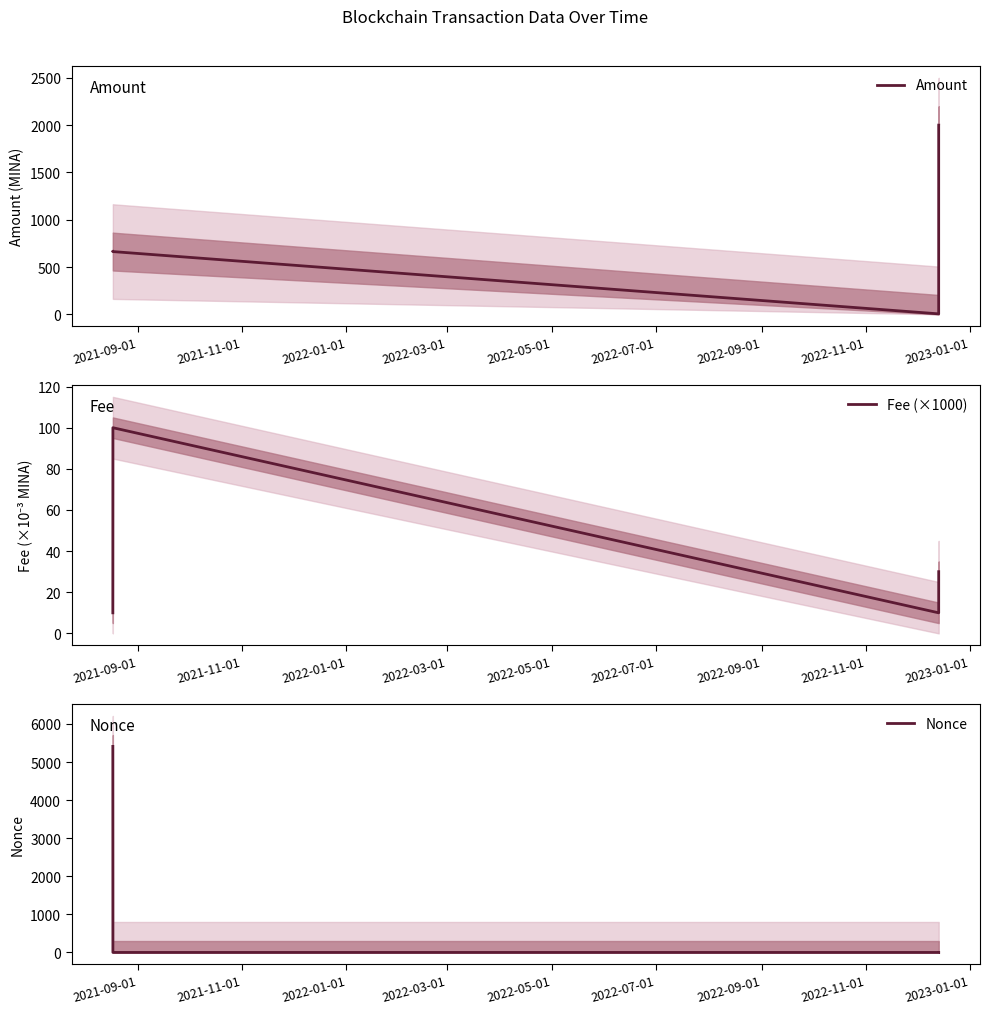

True or false: Amount has more than 2 interior local peaks.

False